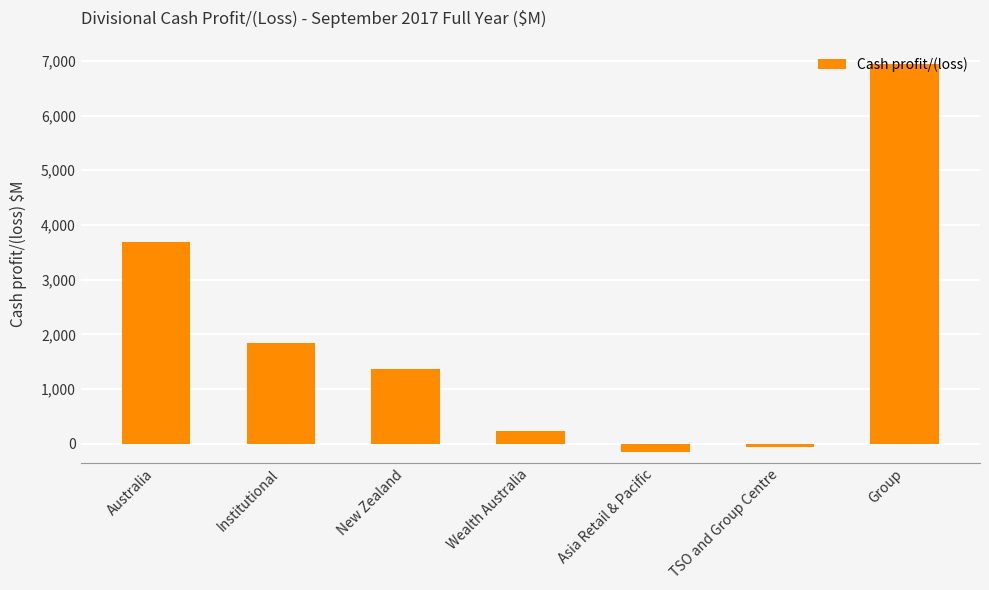

Which has a higher value, Group or Wealth Australia?

Group